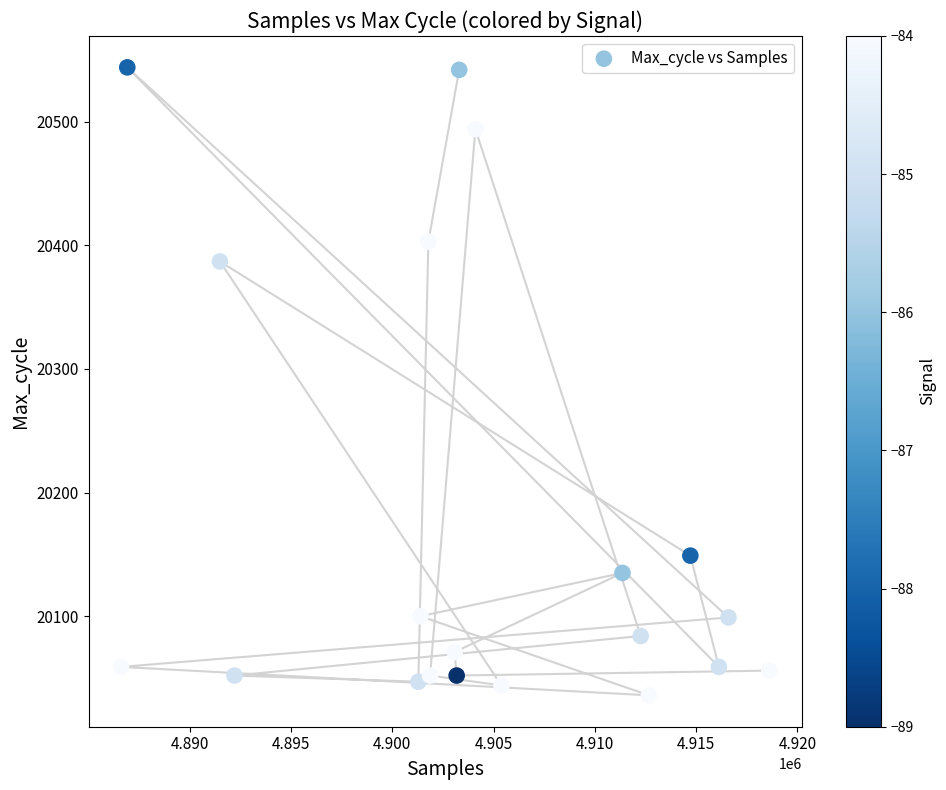

What Y value in the scatter plot is closest to 20290?

20387